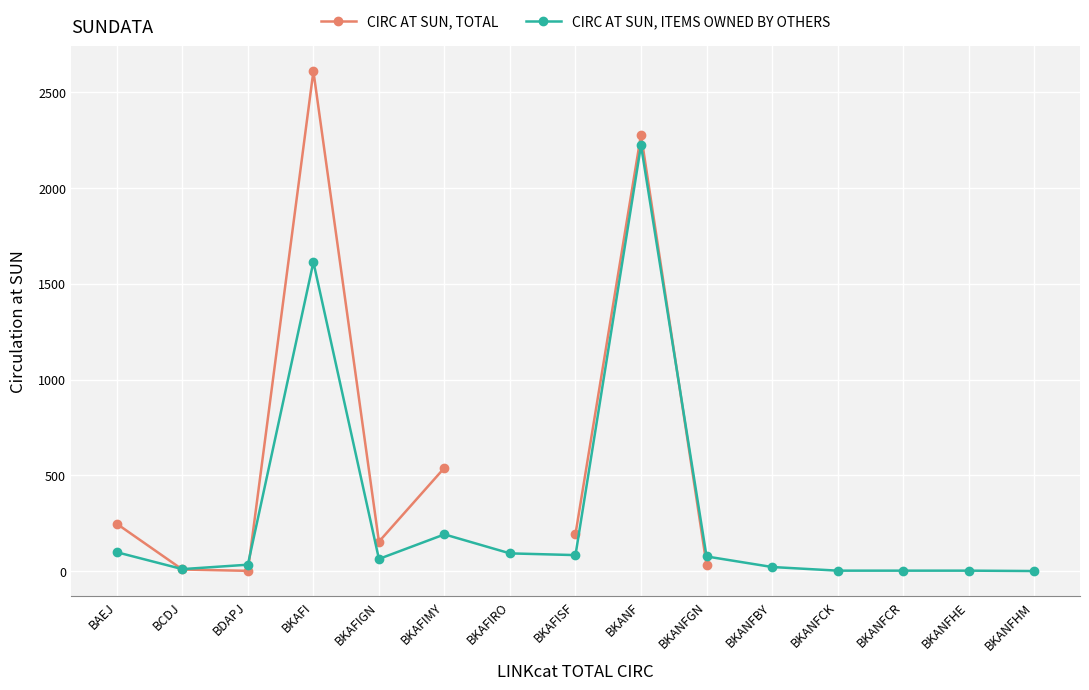

How many times do CIRC AT SUN, ITEMS OWNED BY OTHERS and CIRC AT SUN, TOTAL cross each other?

3